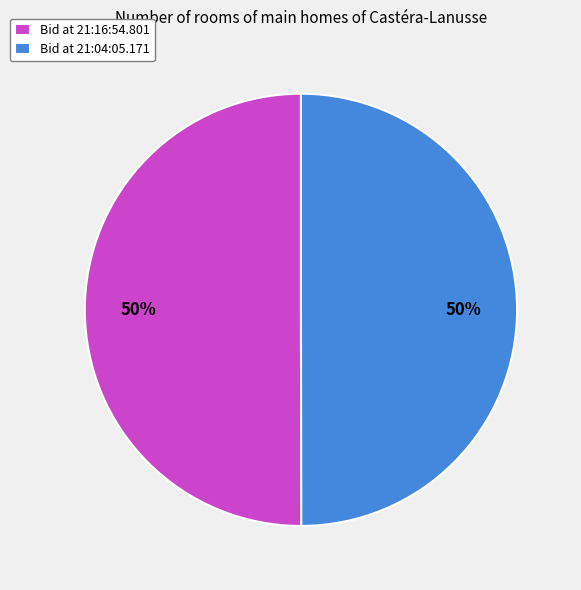

The Bid at 21:16:54.801 slice represents 50% of the pie. True or false?

True